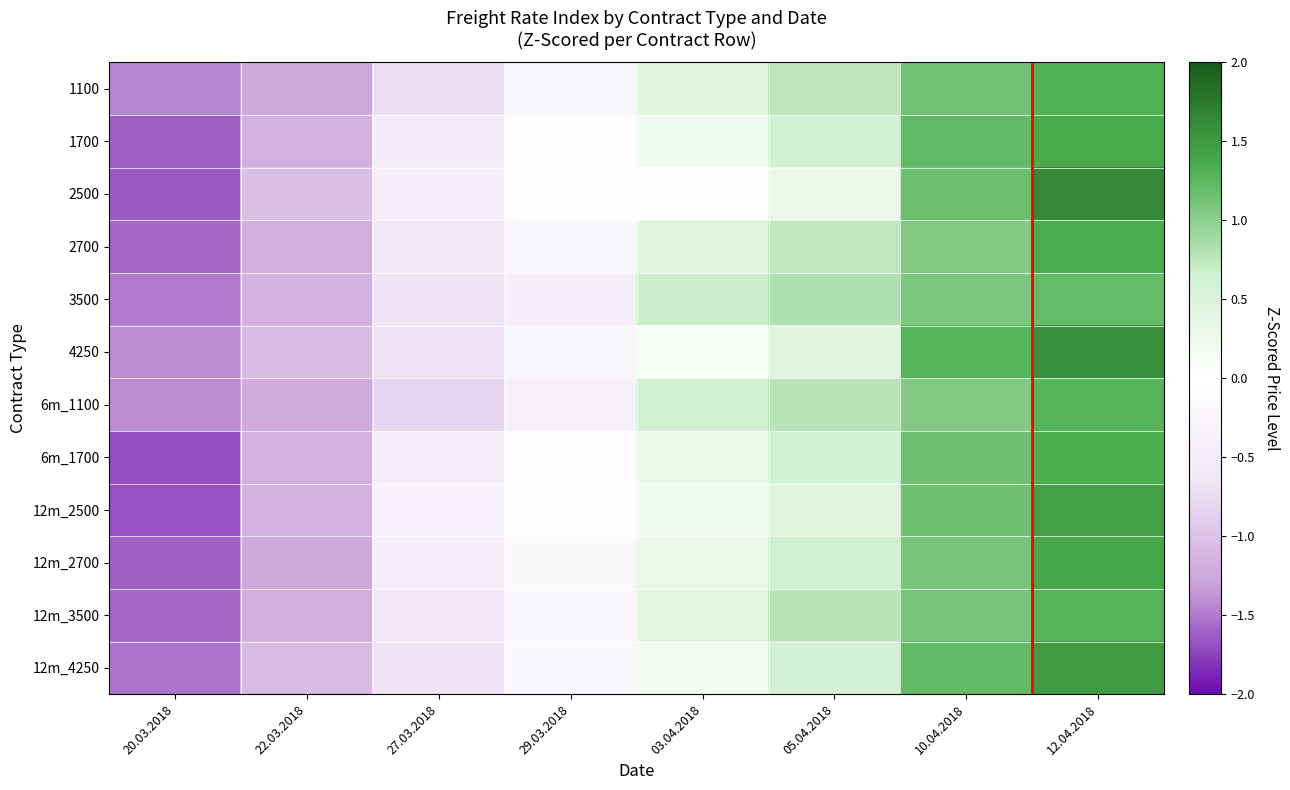

At 10.04.2018, list the series in order from smallest to largest.

2700, 6m_1100, 3500, 12m_2700, 12m_3500, 1100, 6m_1700, 12m_2500, 2500, 12m_4250, 1700, 4250